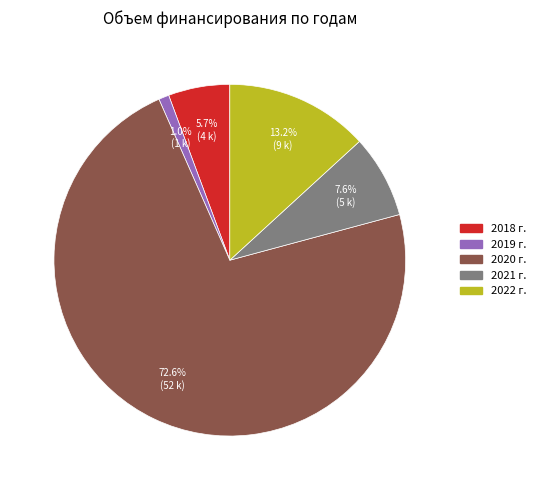

What is the largest slice in the pie chart?

2020 г.